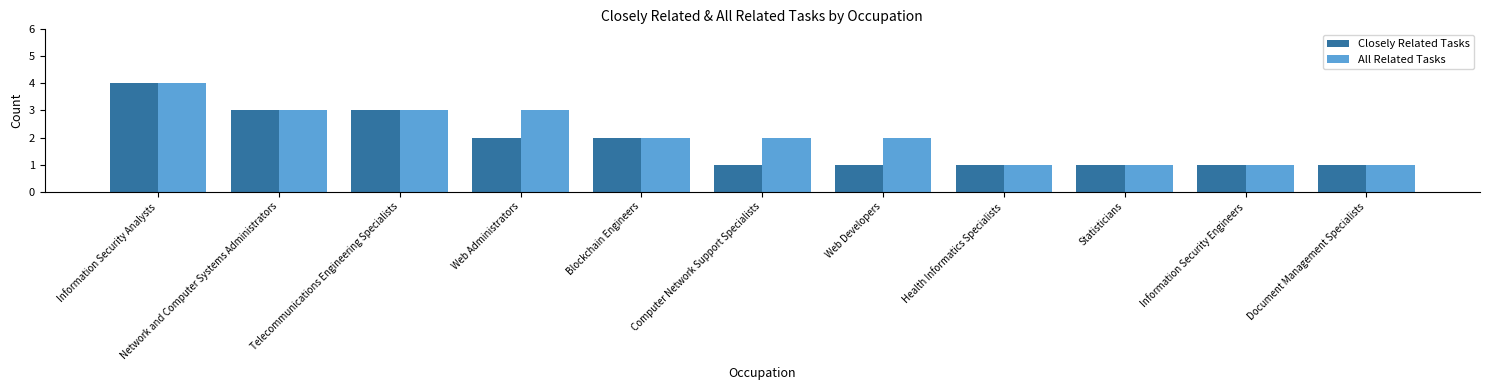

Between Web Developers and Information Security Engineers, which series saw the biggest shift?

All Related Tasks